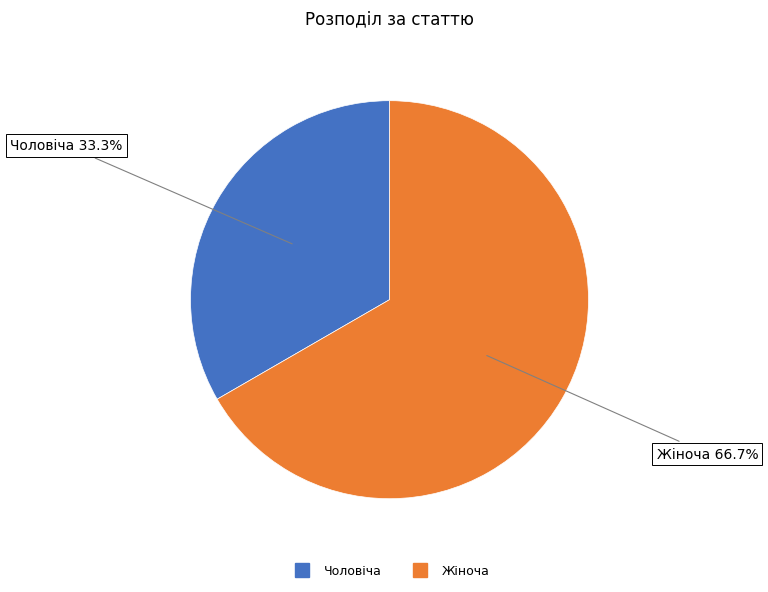

What percentage is the Чоловіча slice, to the nearest percent?

33%